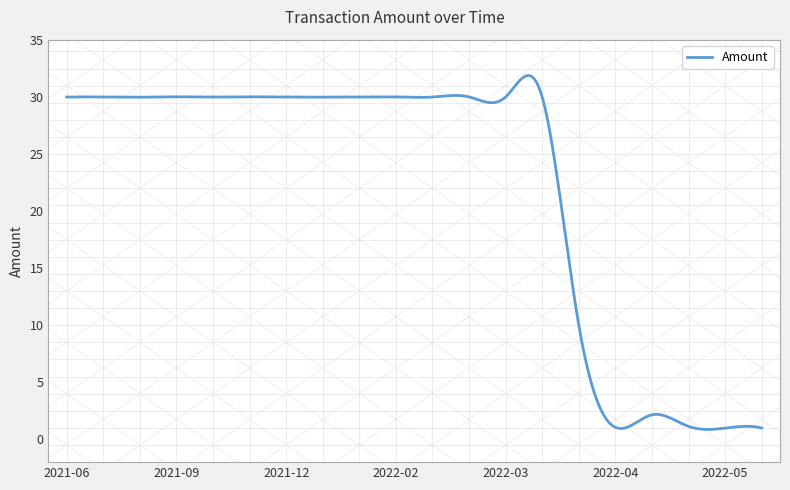

What is the greatest value displayed?

31.9